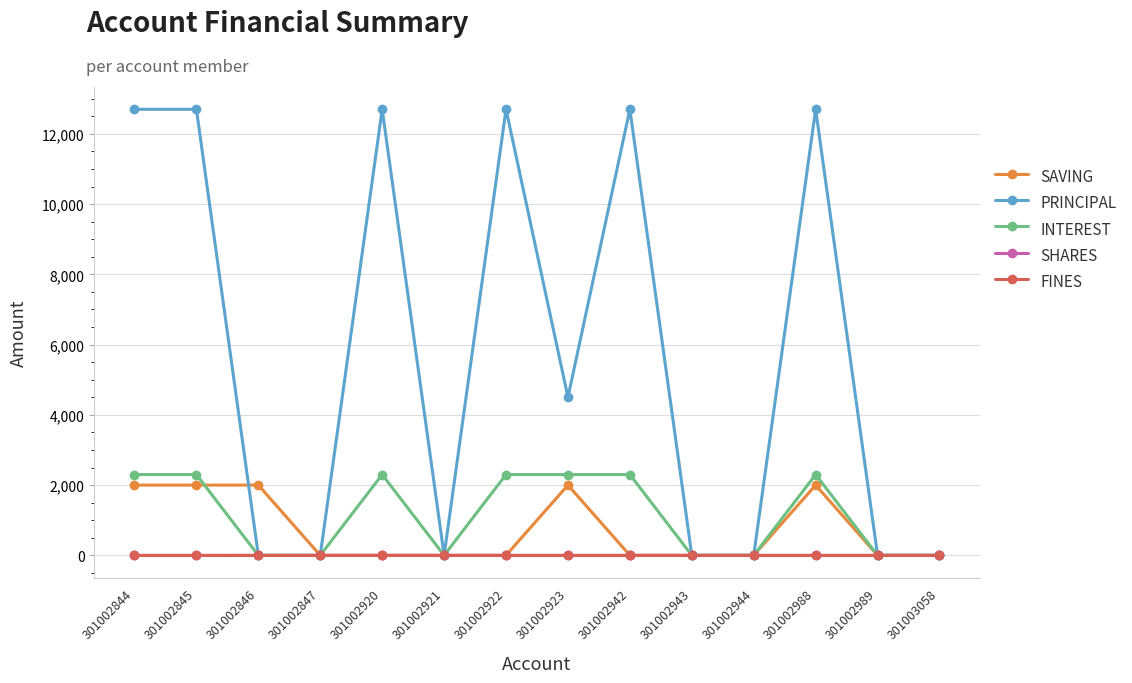

At how many categories does at least one series exceed 1921?

8